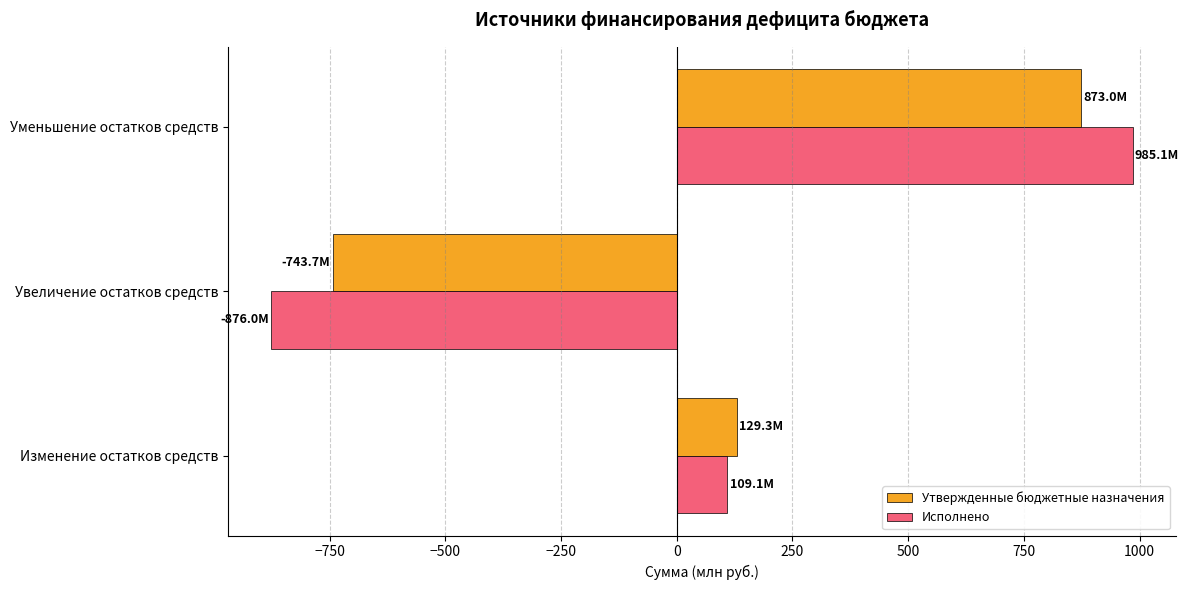

The value of Утвержденные бюджетные назначения at Увеличение остатков средств is -743.7. True or false?

True